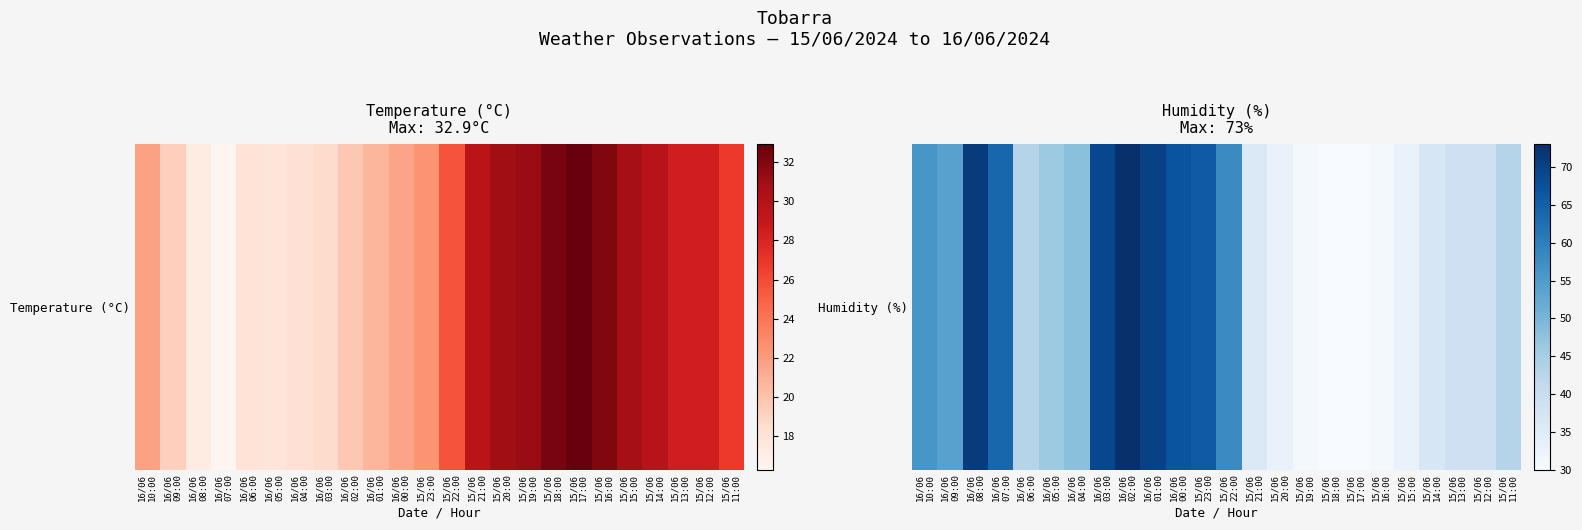

What is the change in value from 16/06
09:00 to 16/06
04:00?

-6